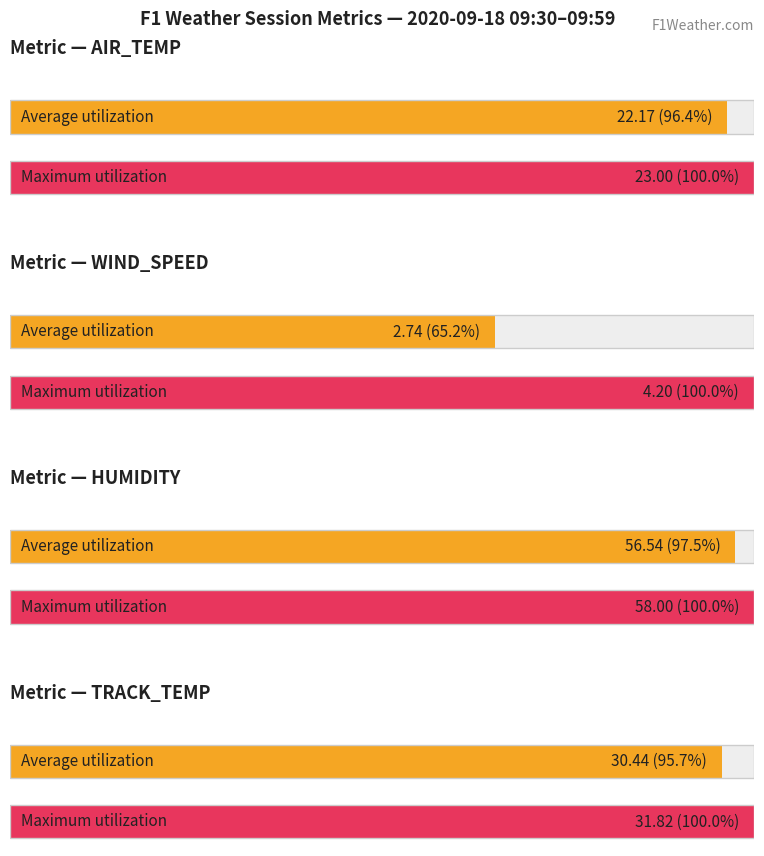

Rank the series by their maximum value, from highest to lowest.

HUMIDITY, TRACK_TEMP, AIR_TEMP, WIND_SPEED